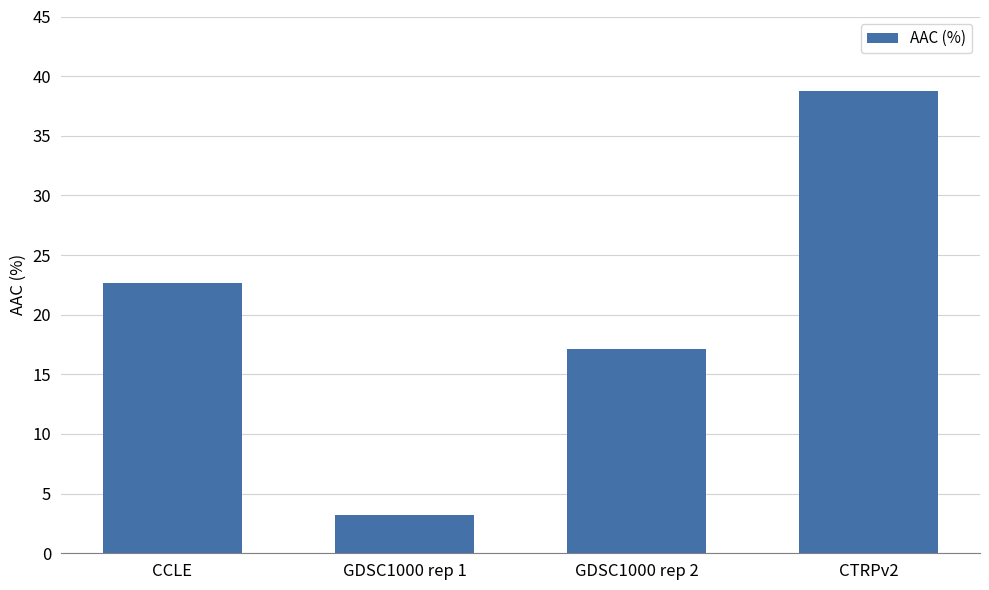

Which label corresponds to the largest value in the chart?

CTRPv2